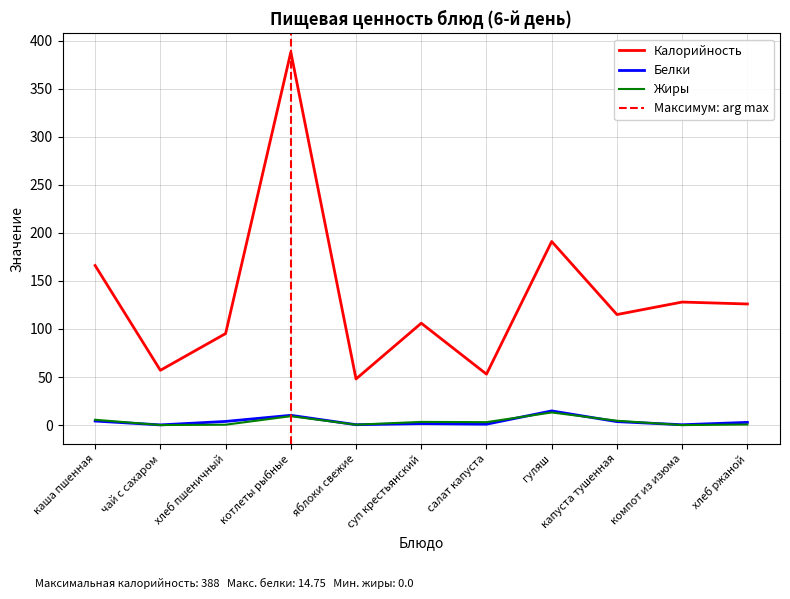

True or false: Калорийность and Белки cross at least once.

False